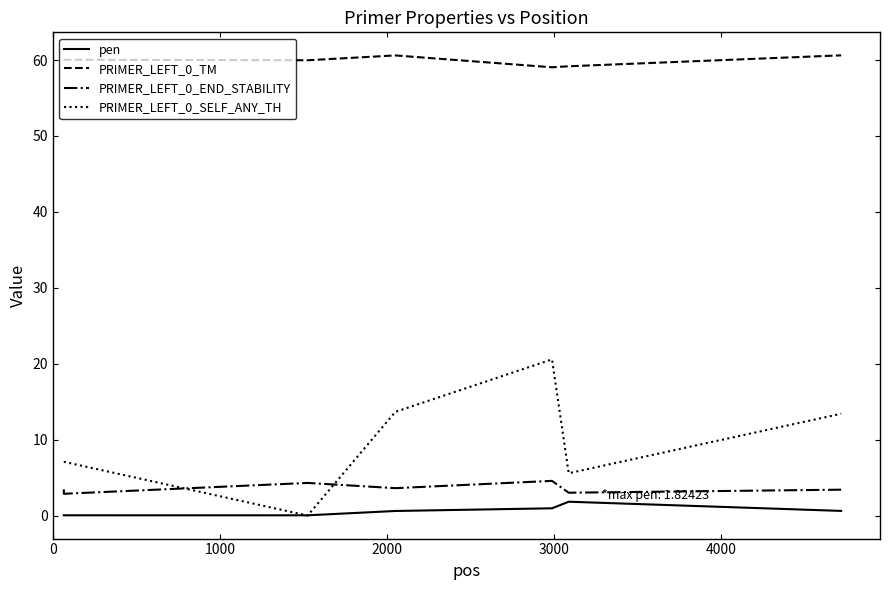

What is the lowest value of the PRIMER_LEFT_0_END_STABILITY series?

2.9